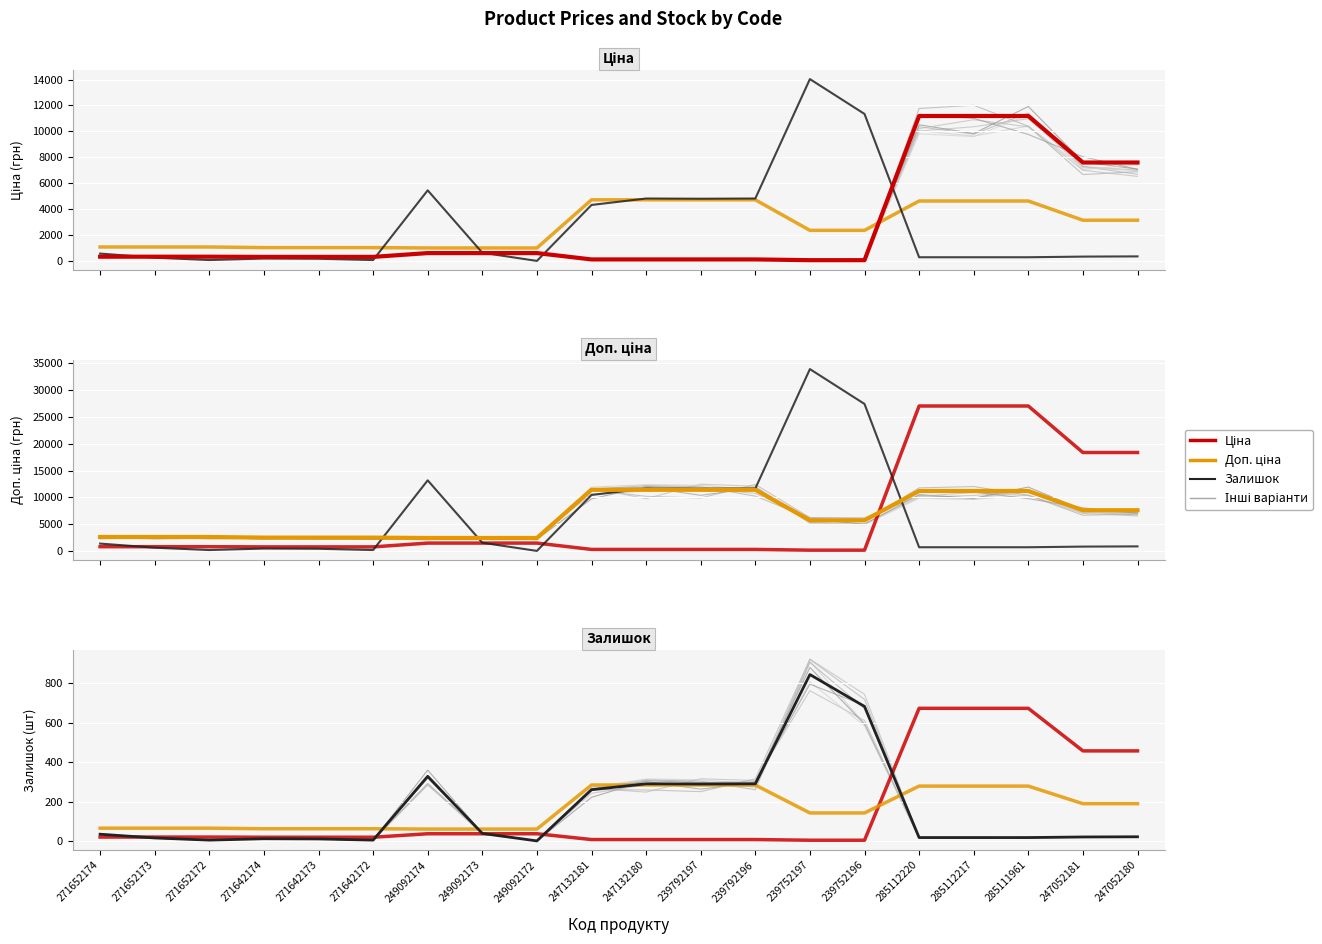

True or false: Ціна has a value of 12634.6 at 247052180.

False